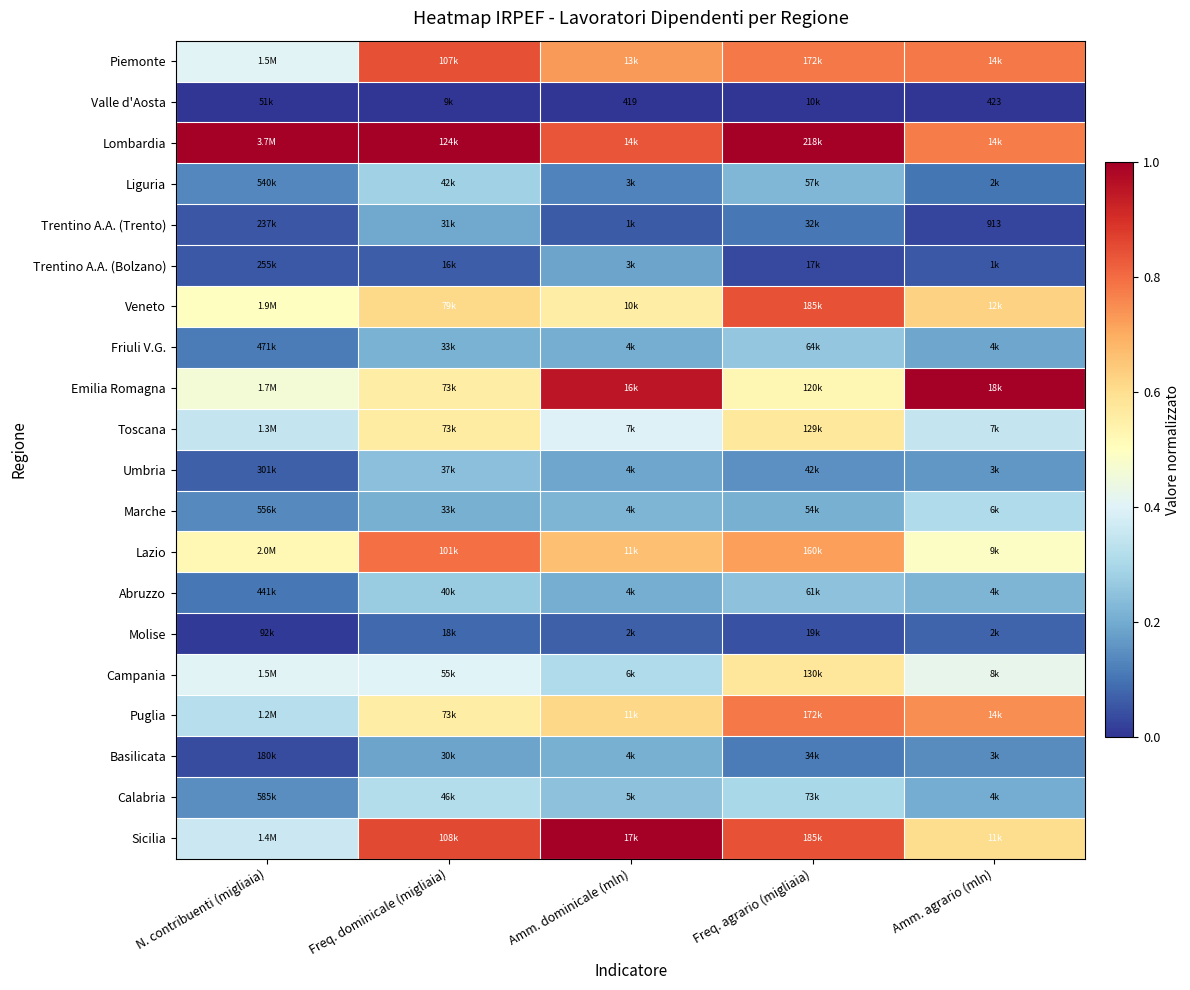

What is the lowest value of the Umbria series?

0.1